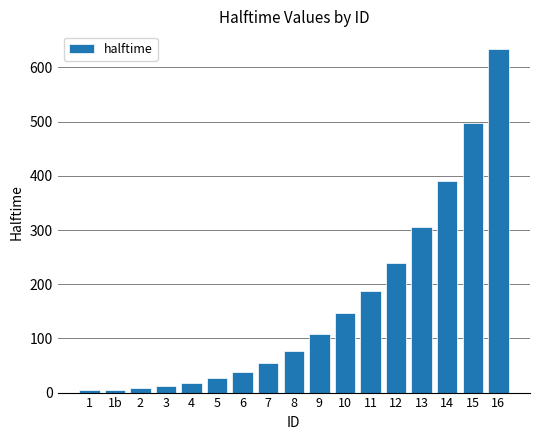

What is the label of the 14th bar from the right?

3